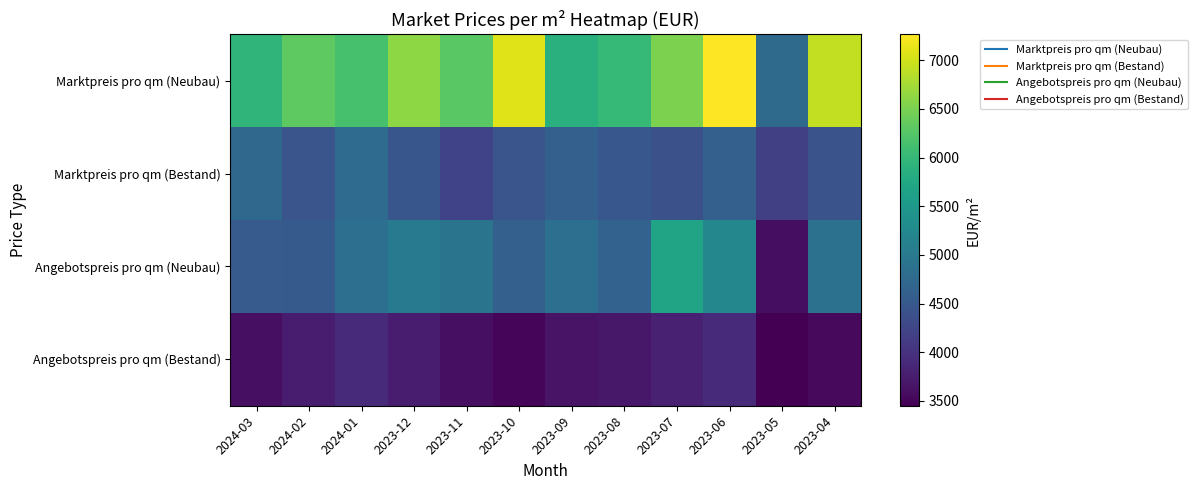

Reading left to right, what are all the values shown in this chart?

Marktpreis pro qm (Neubau): 2024-03=5949.7	2024-02=6312.4	2024-01=6157.1	2023-12=6613.0	2023-11=6288.0	2023-10=7085.6	2023-09=5872.8	2023-08=5999.4	2023-07=6506.6	2023-06=7265.5	2023-05=4771.8	2023-04=6909.8
Marktpreis pro qm (Bestand): 2024-03=4722.5	2024-02=4456.9	2024-01=4780.0	2023-12=4466.3	2023-11=4224.8	2023-10=4461.9	2023-09=4625.4	2023-08=4489.2	2023-07=4397.5	2023-06=4627.4	2023-05=4168.9	2023-04=4425.8
Angebotspreis pro qm (Neubau): 2024-03=4549.4	2024-02=4524.2	2024-01=4847.4	2023-12=5033.8	2023-11=4916.0	2023-10=4618.7	2023-09=4845.0	2023-08=4643.8	2023-07=5684.9	2023-06=5215.9	2023-05=3595.8	2023-04=4882.9
Angebotspreis pro qm (Bestand): 2024-03=3605.3	2024-02=3753.9	2024-01=3914.8	2023-12=3750.5	2023-11=3600.0	2023-10=3500.0	2023-09=3650.0	2023-08=3700.0	2023-07=3800.0	2023-06=3900.0	2023-05=3450.0	2023-04=3550.0